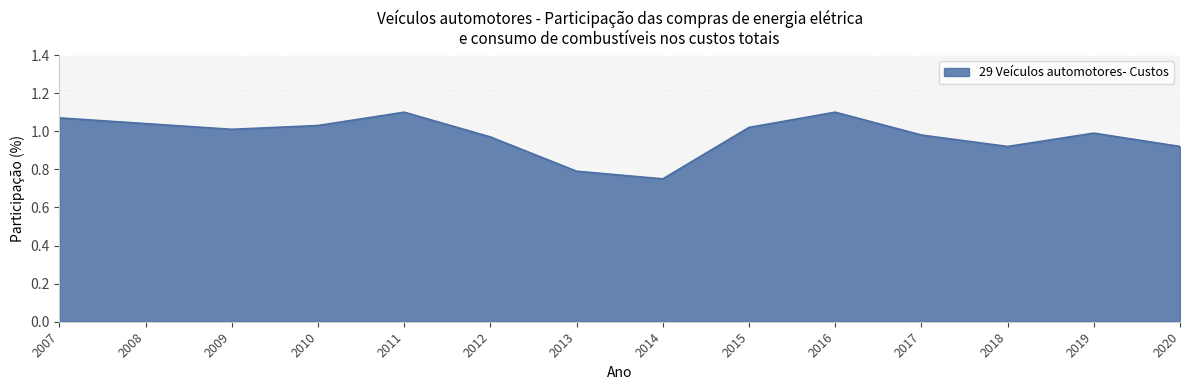

The chart shows a value of 1.0 at 2010. True or false?

True